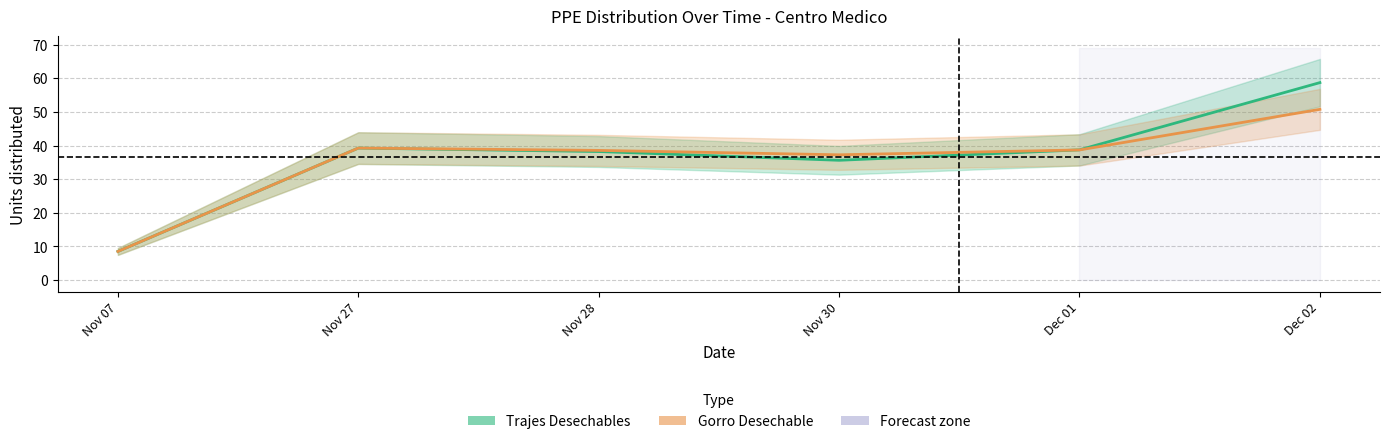

How many series are shown in this chart?

2